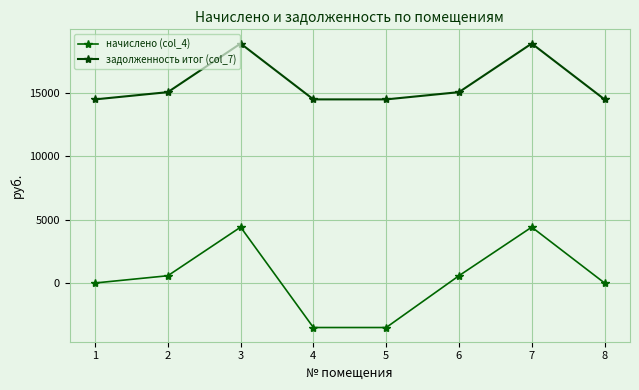

At how many categories does at least one series exceed 6973?

8